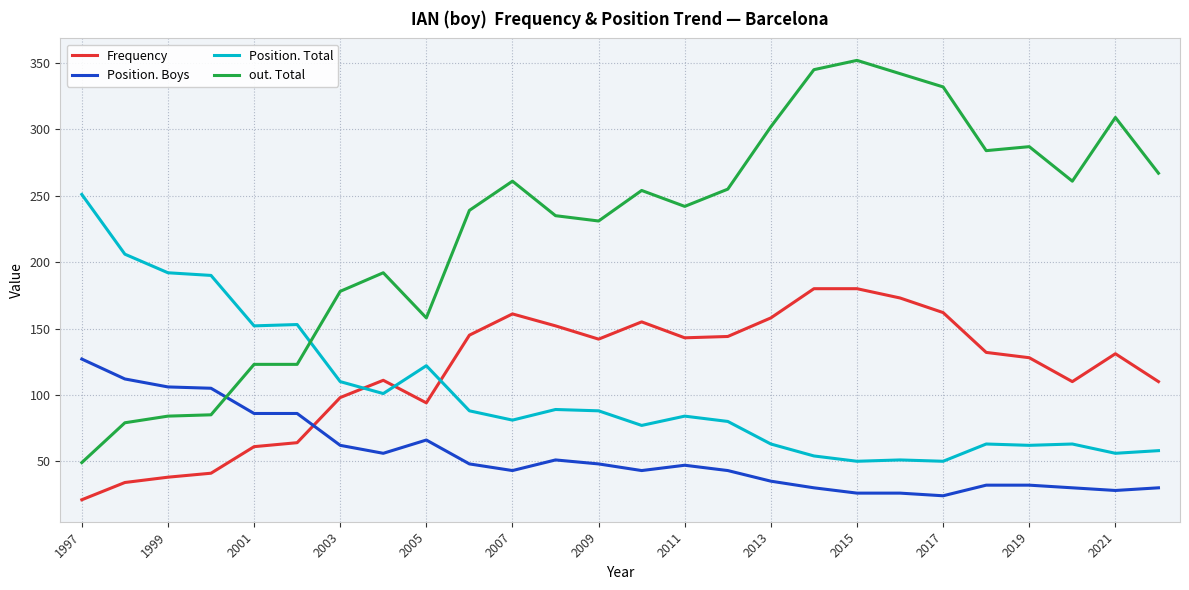

Which series ends up on top after the final intersection of Position. Total and Frequency?

Frequency